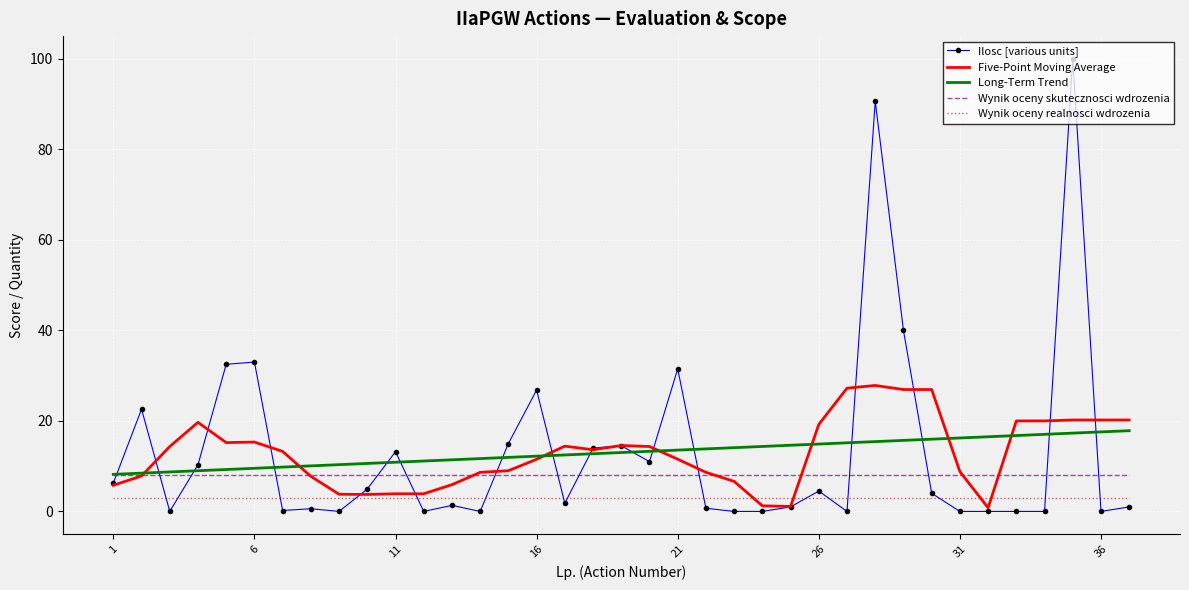

What is the lowest value of the Wynik oceny skutecznosci wdrozenia series?

8.0